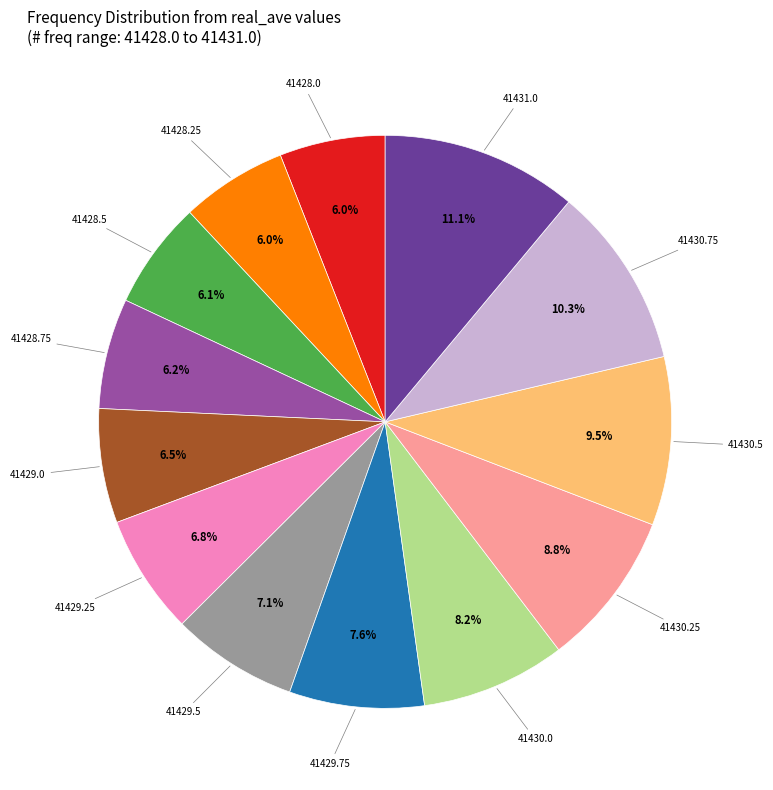

Is there a majority slice in this chart?

No